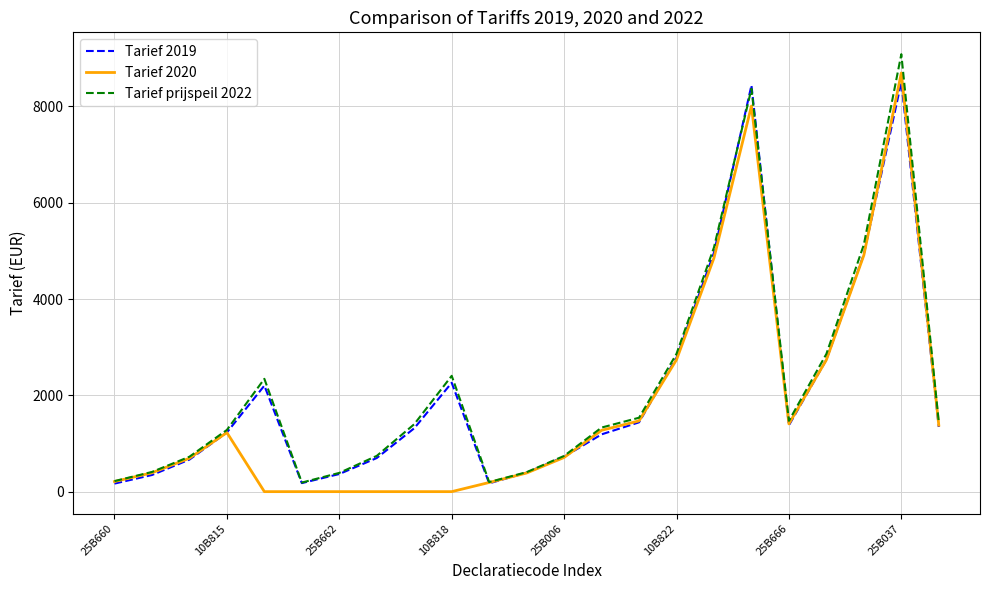

What is the highest value of the Tarief prijspeil 2022 series?

9083.0